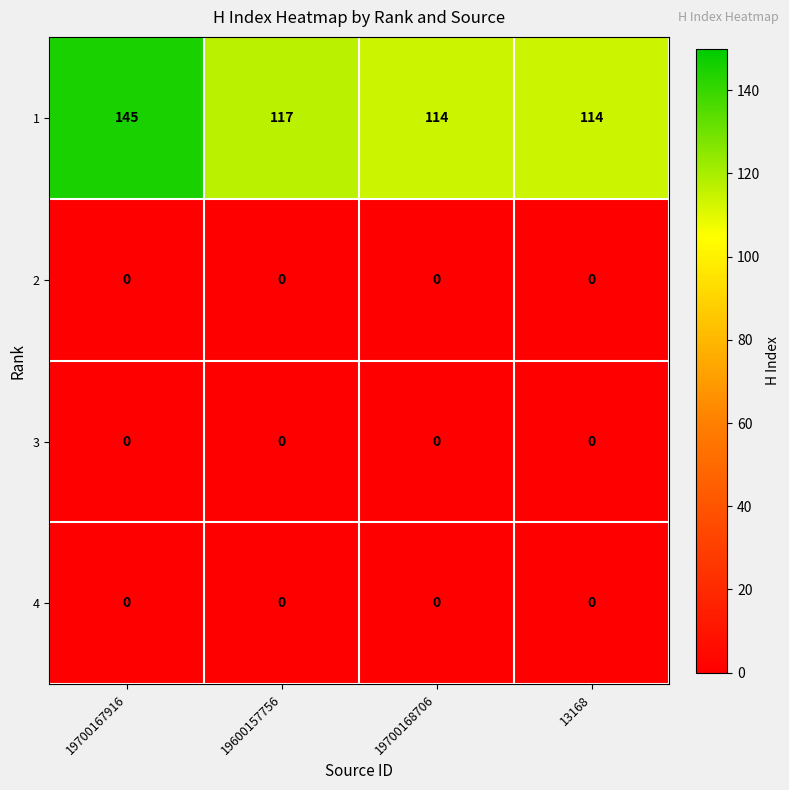

What is the total value across all series at 19700167916?

145